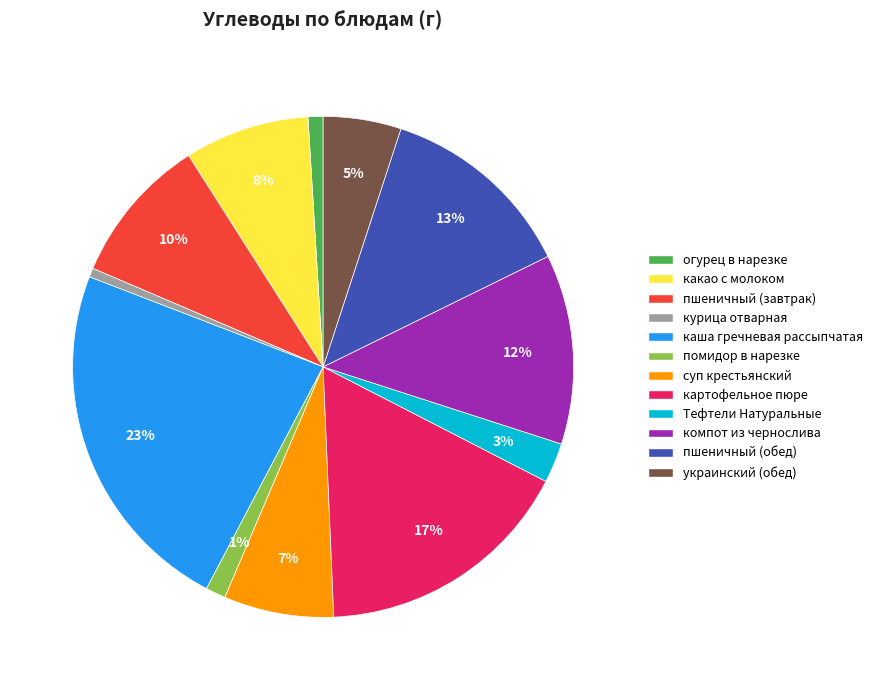

The пшеничный (завтрак) slice represents 10% of the pie. True or false?

True